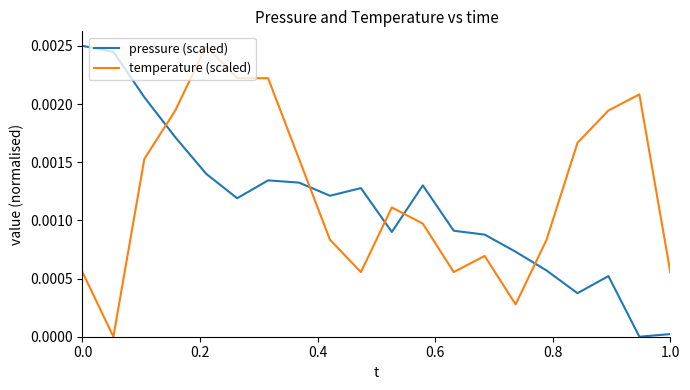

How many positive values does the temperature (scaled) series have?

19